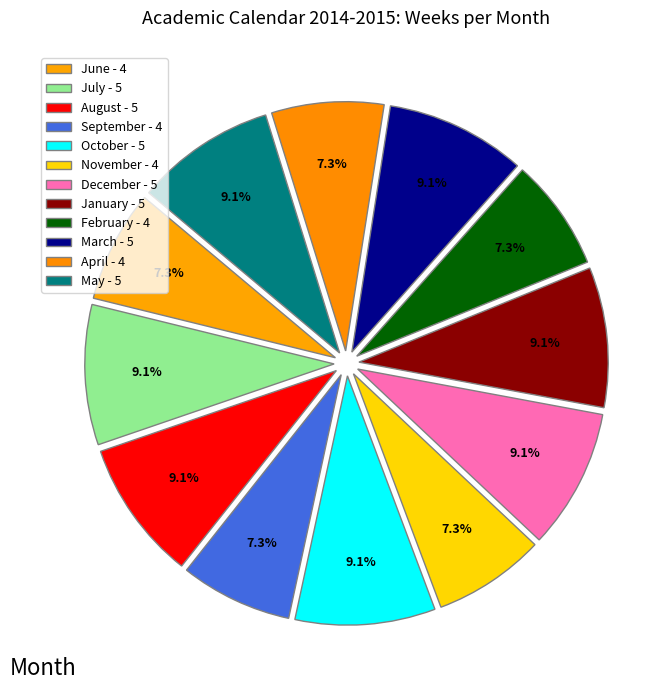

Count the number of slices in the pie.

12